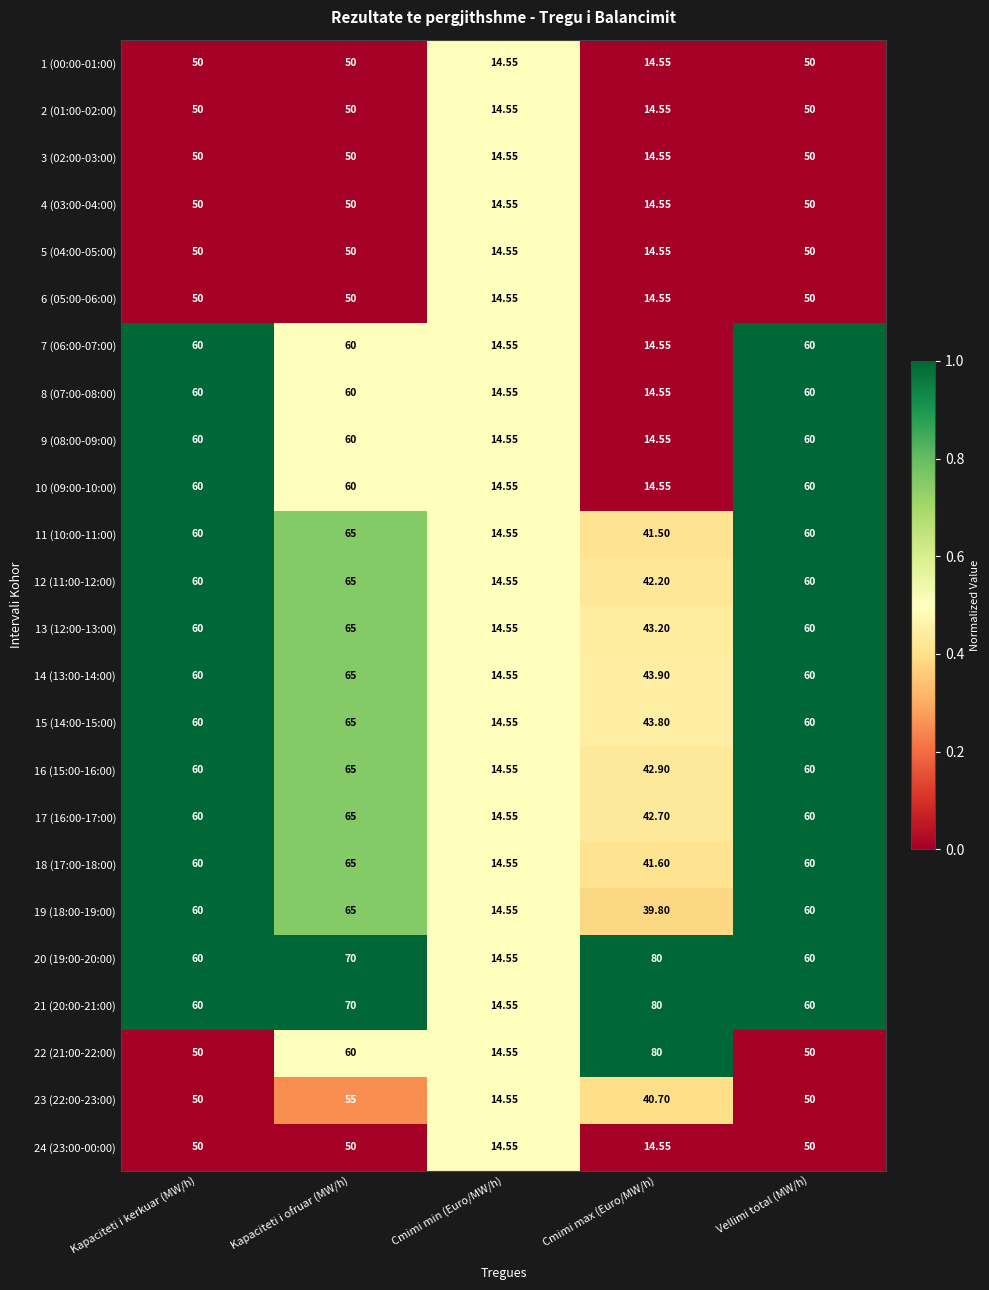

Is the value of 21 (20:00-21:00) at Kapaciteti i ofruar (MW/h) greater than the value of 15 (14:00-15:00) at Kapaciteti i ofruar (MW/h)?

Yes